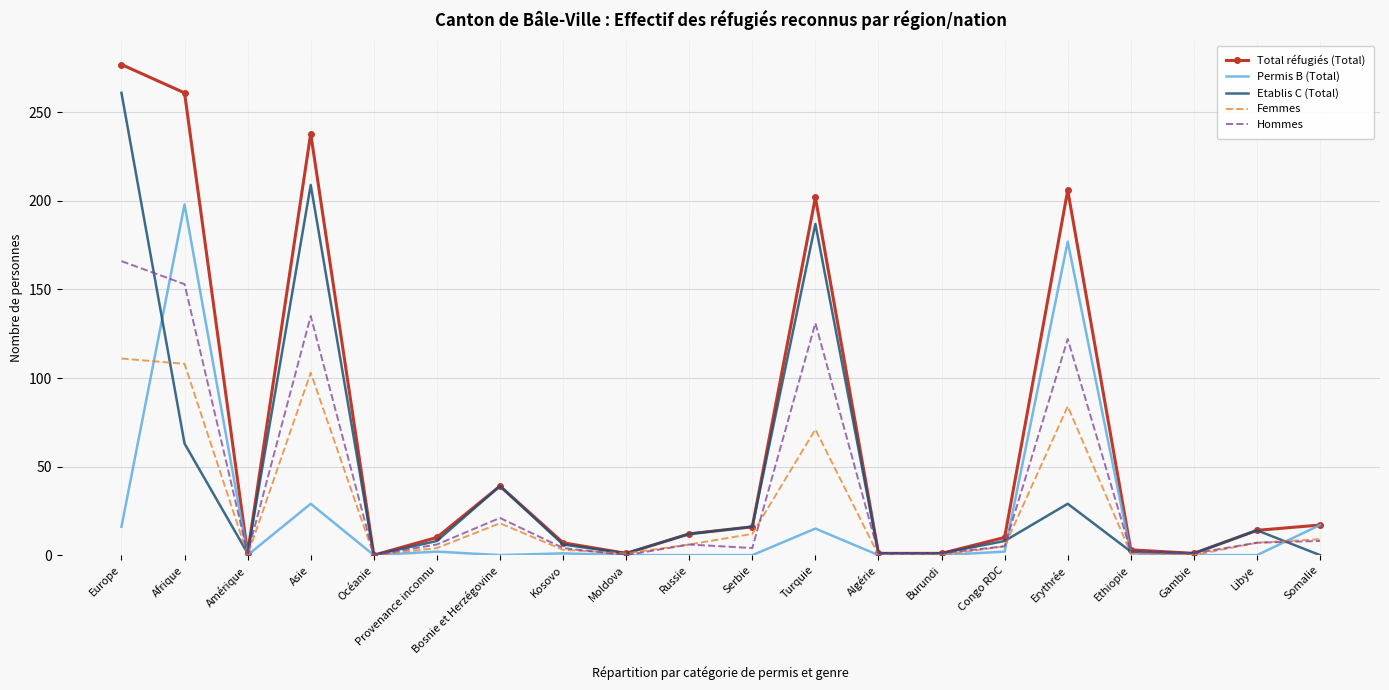

Is it true that Etablis C (Total) equals 1 at Moldova?

True